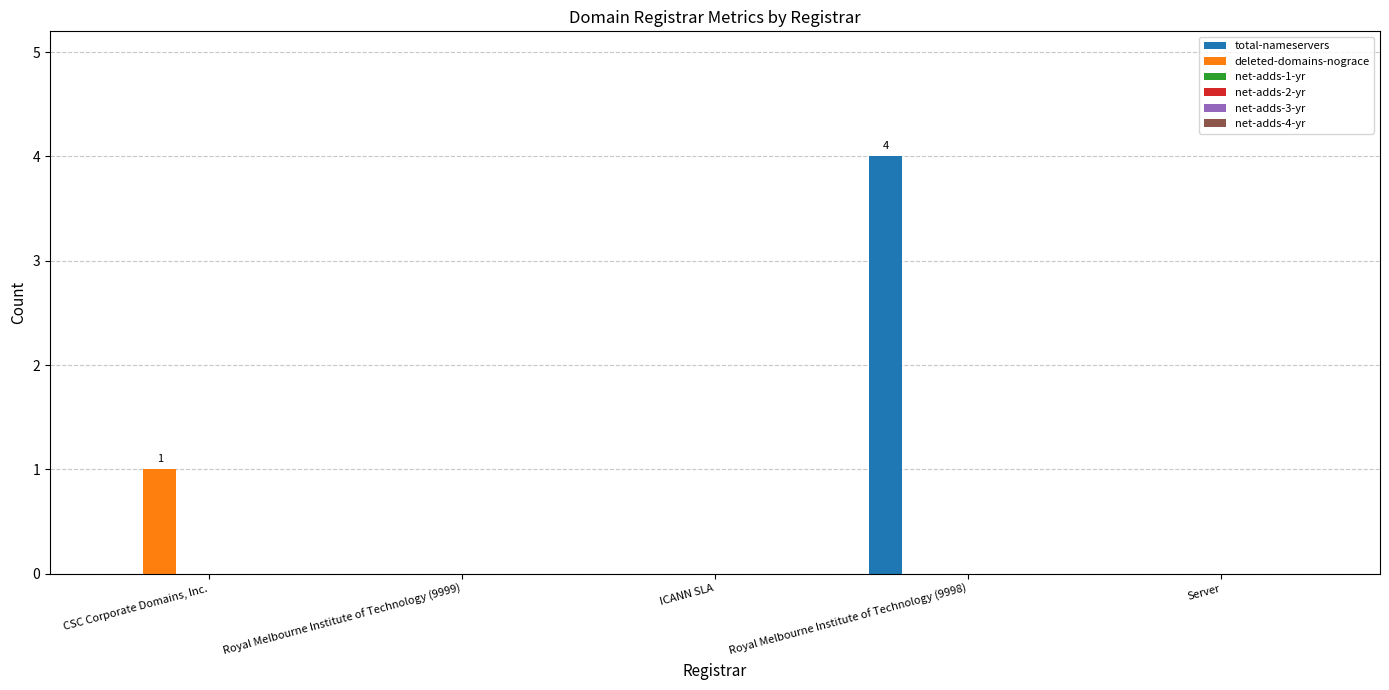

What is the maximum value shown in the chart?

4